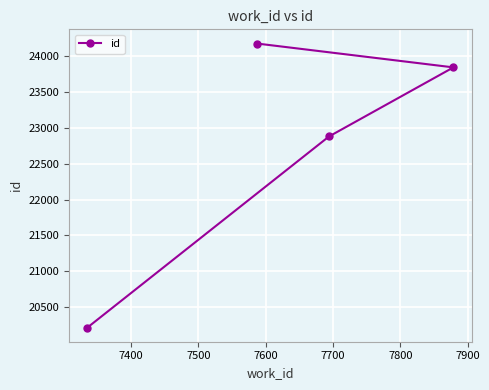

What is the smallest value displayed?

20219